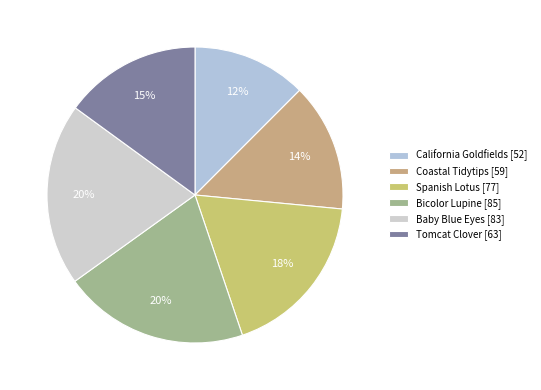

To the nearest percent, what is the average slice percentage?

17%